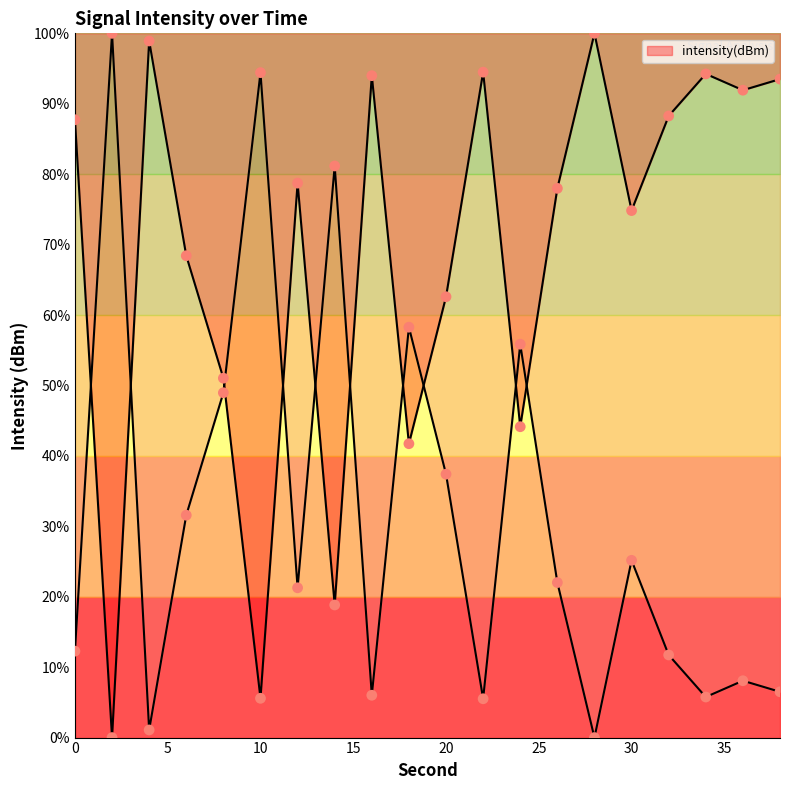

Which has a higher value, 18 or 34?

34